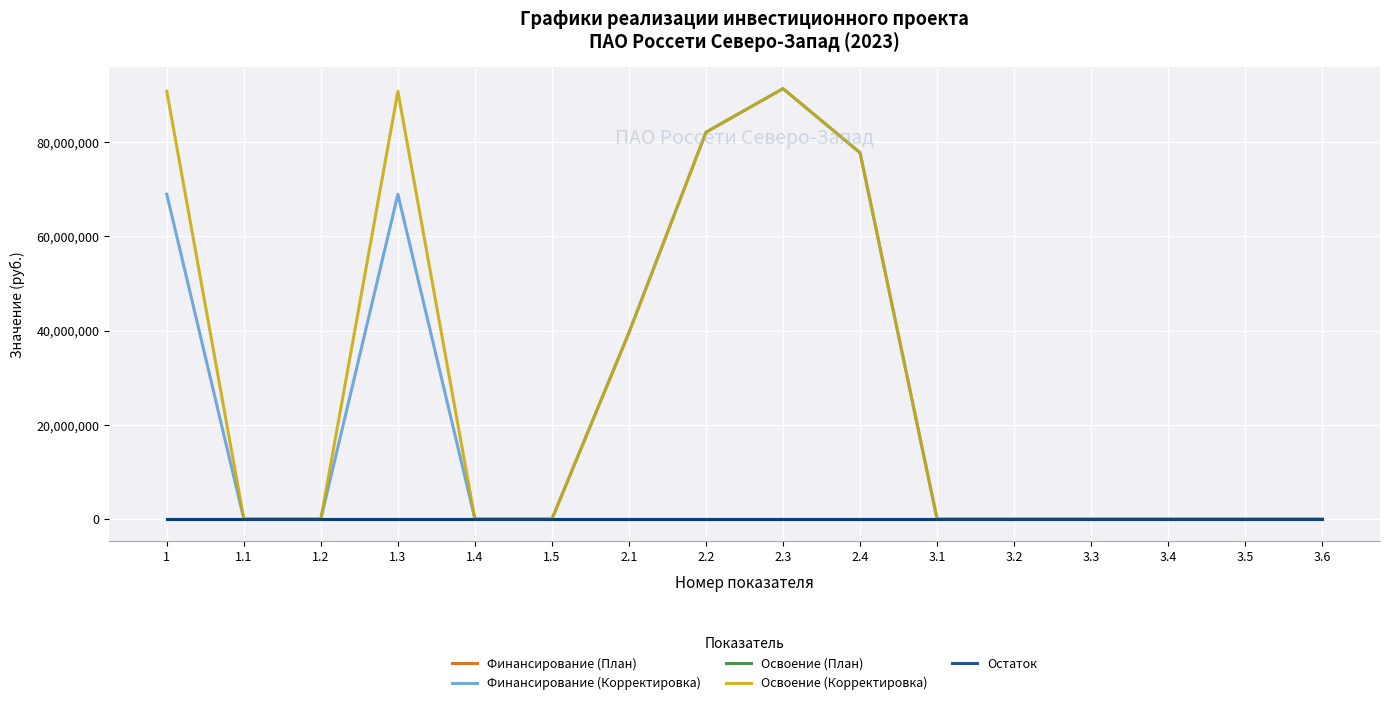

The value of Остаток at 3.5 is 0. True or false?

True